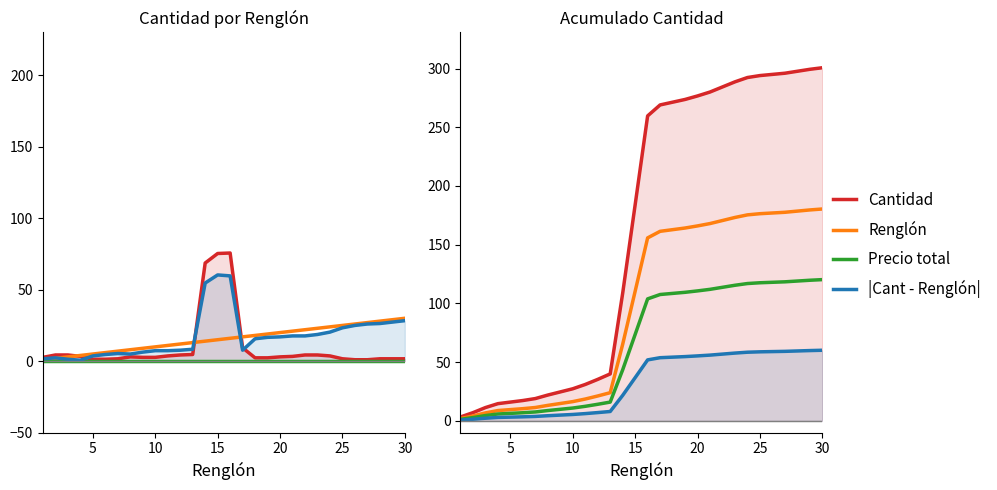

How many lines are shown in the chart?

4